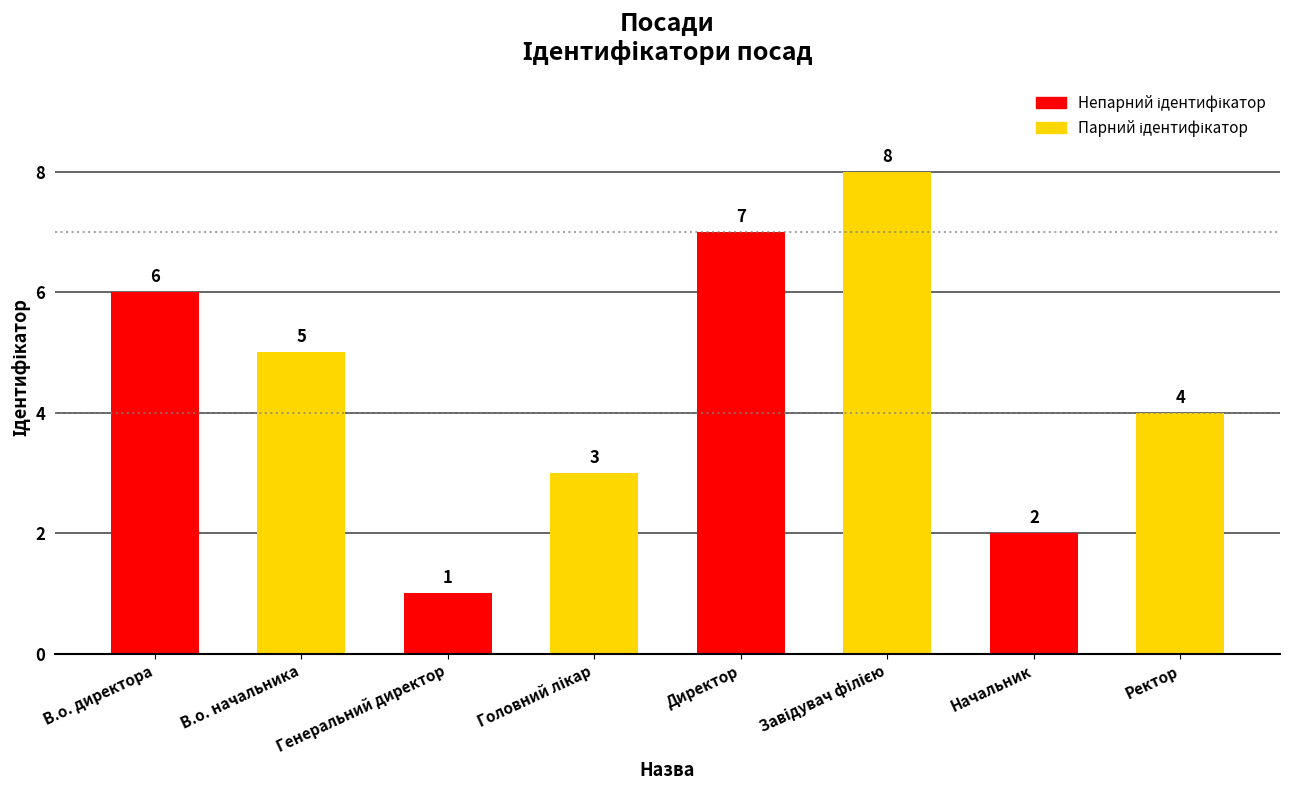

True or false: the data shows 6 at В.о. директора.

True